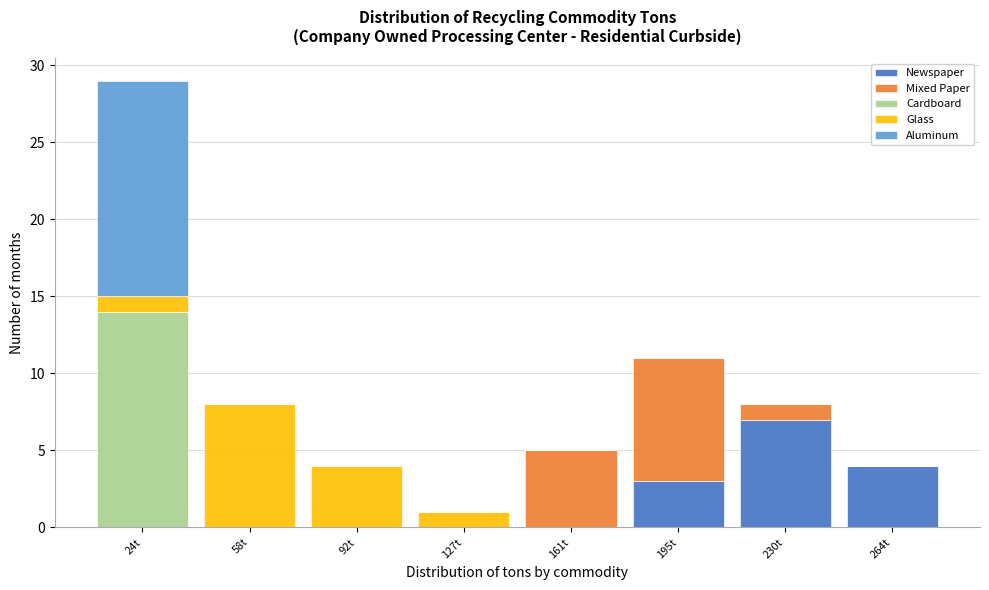

Reading left to right, list every stacked bar in this chart as the range it spans on the x-axis followed by its total height. Neither the bar edges nor the heights are printed on the chart, so give them approximately, as read against the axes.

5 to 40: 29
40 to 75: 8
75 to 110: 4
110 to 145: 1
145 to 180: 5
180 to 210: 11
210 to 245: 8
245 to 280: 4